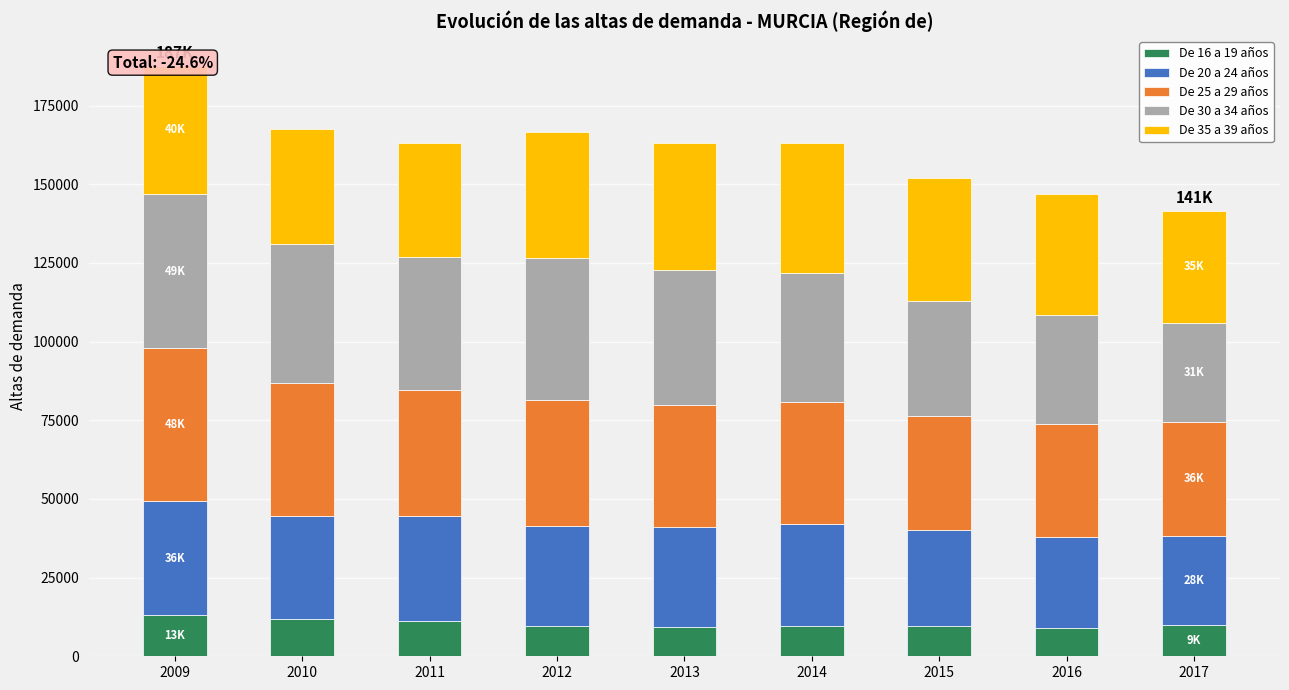

How many bars are there in total?

9